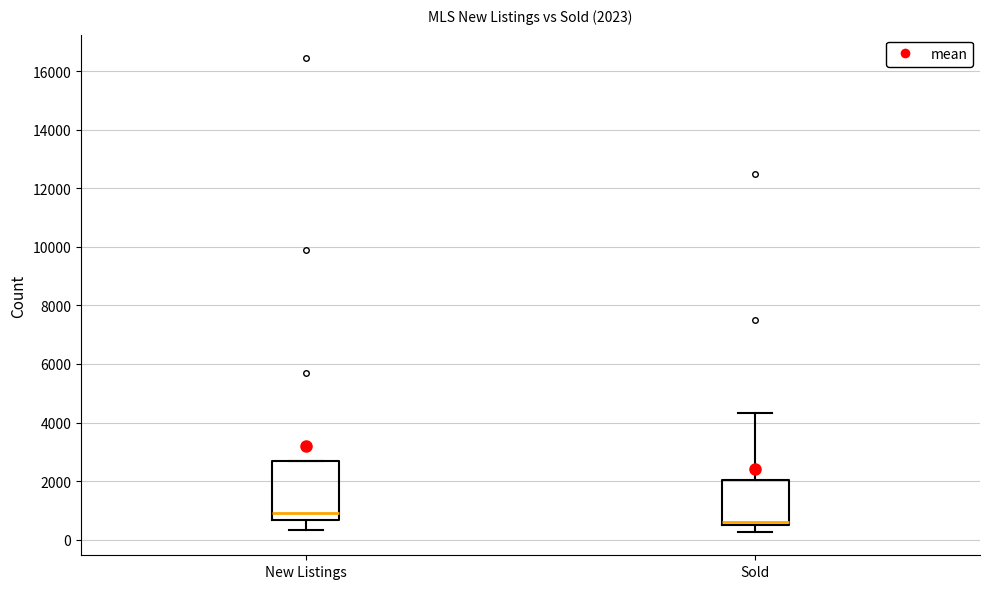

Which box is the tallest, from its lower edge to its upper edge?

New Listings